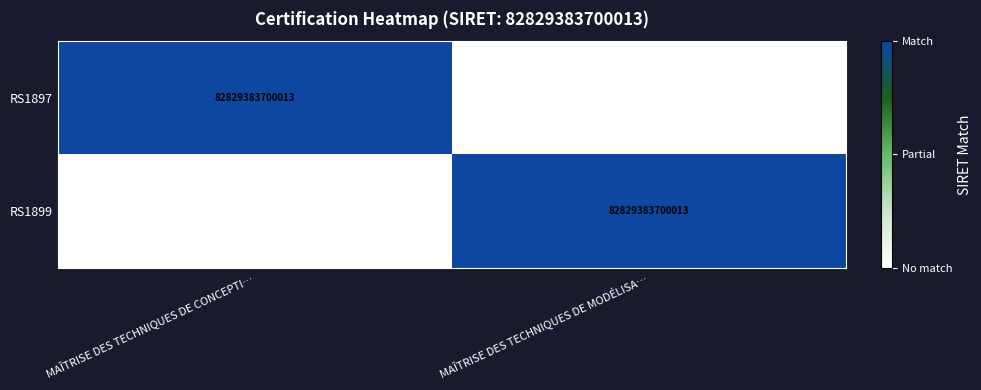

The value of RS1897 at MAÎTRISE DES TECHNIQUES DE CONCEPTI… is 82829383700013. True or false?

True